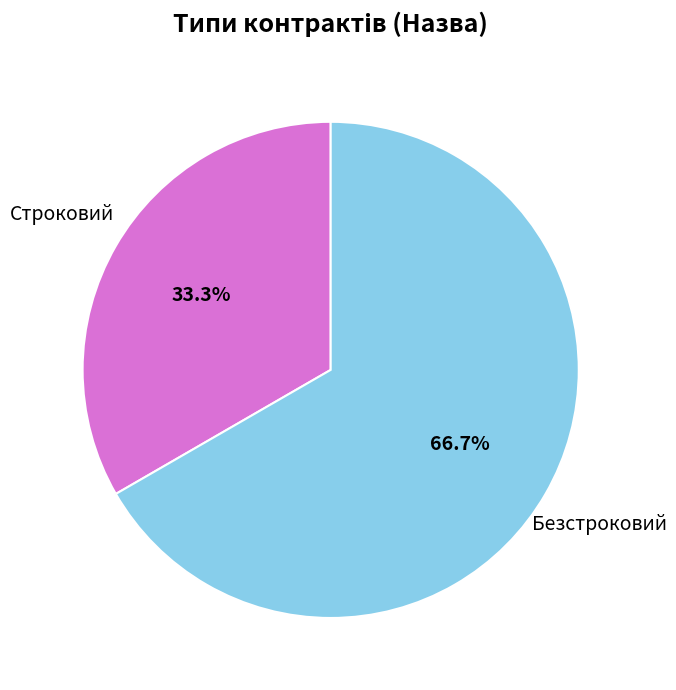

Is there any slice that represents more than half of the pie?

Yes